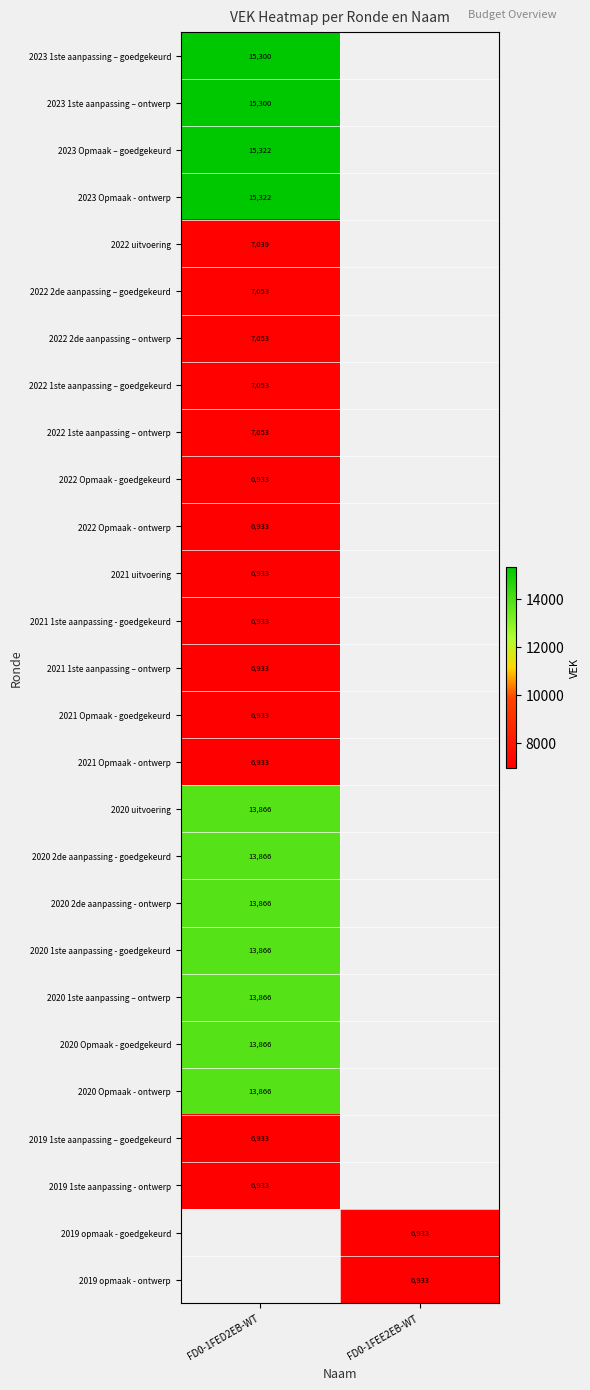

At how many categories does at least one series exceed 11674?

1